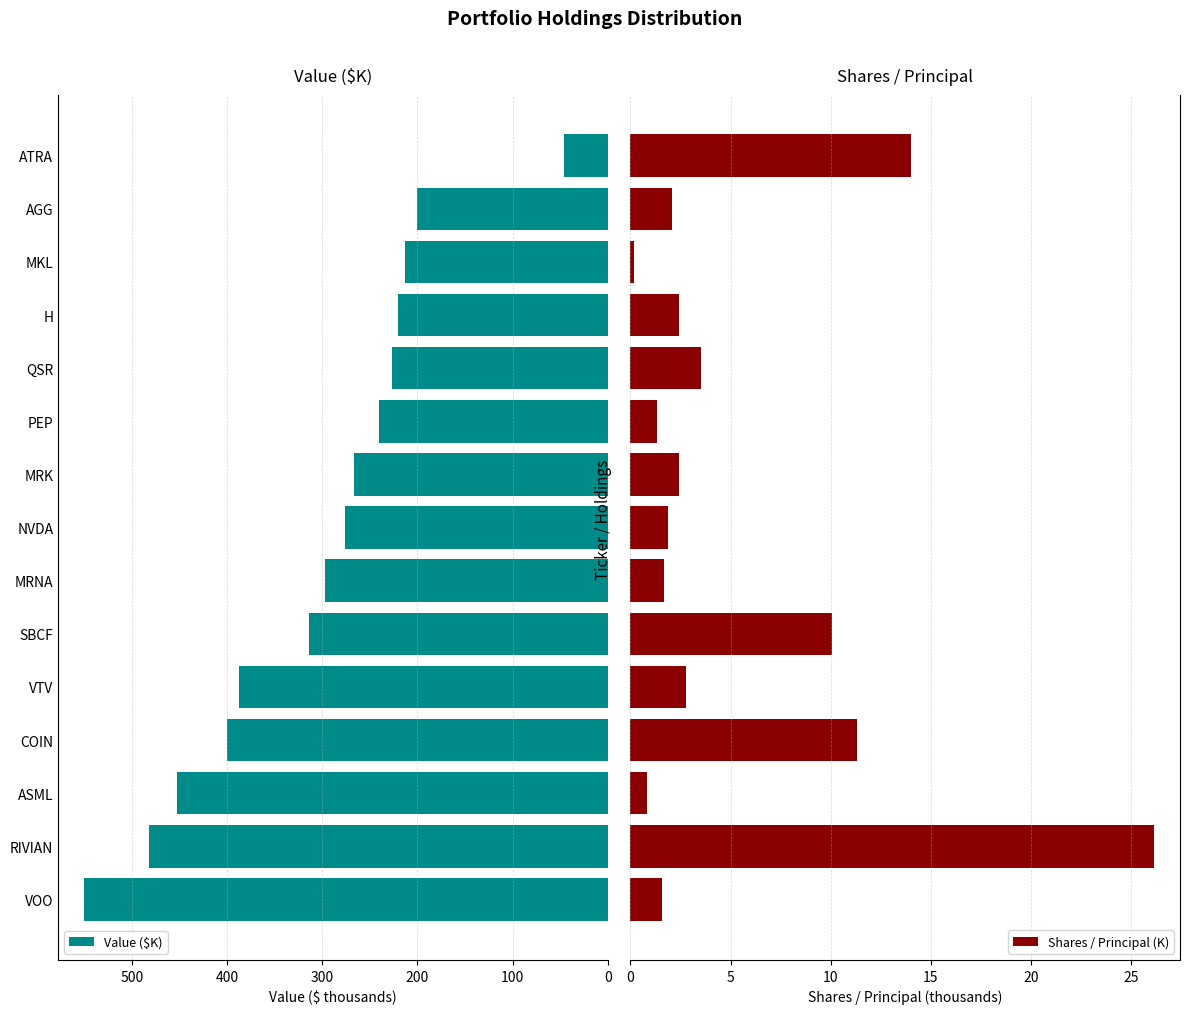

Which series has the largest range (max minus min)?

Value ($K)